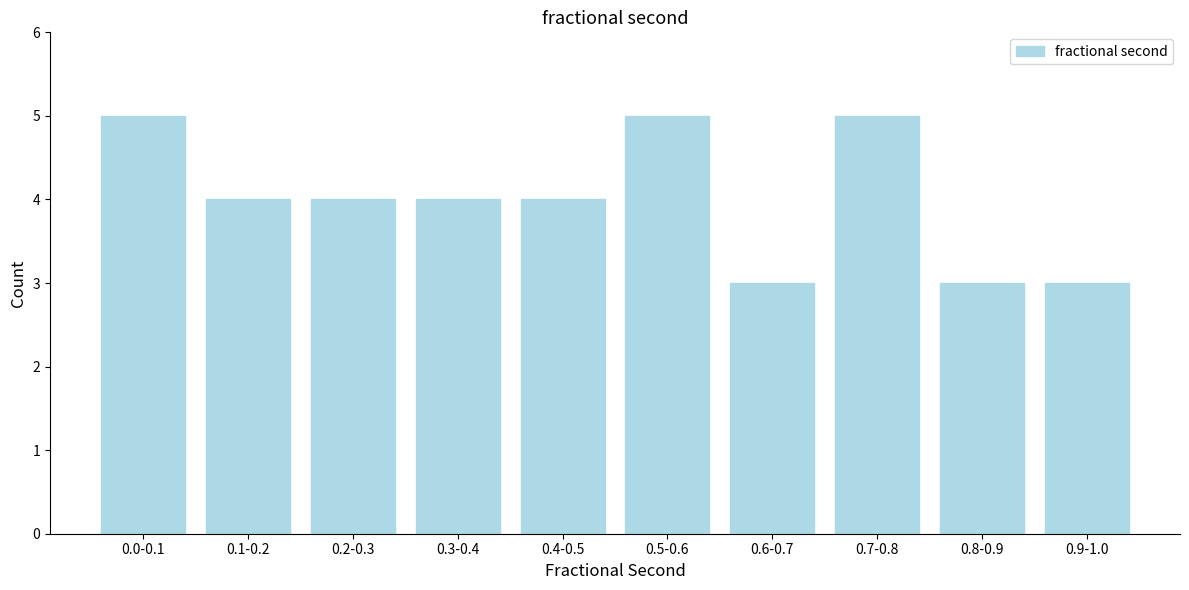

Reading left to right, transcribe all the data shown in this chart.

5	4	4	4	4	5	3	5	3	3